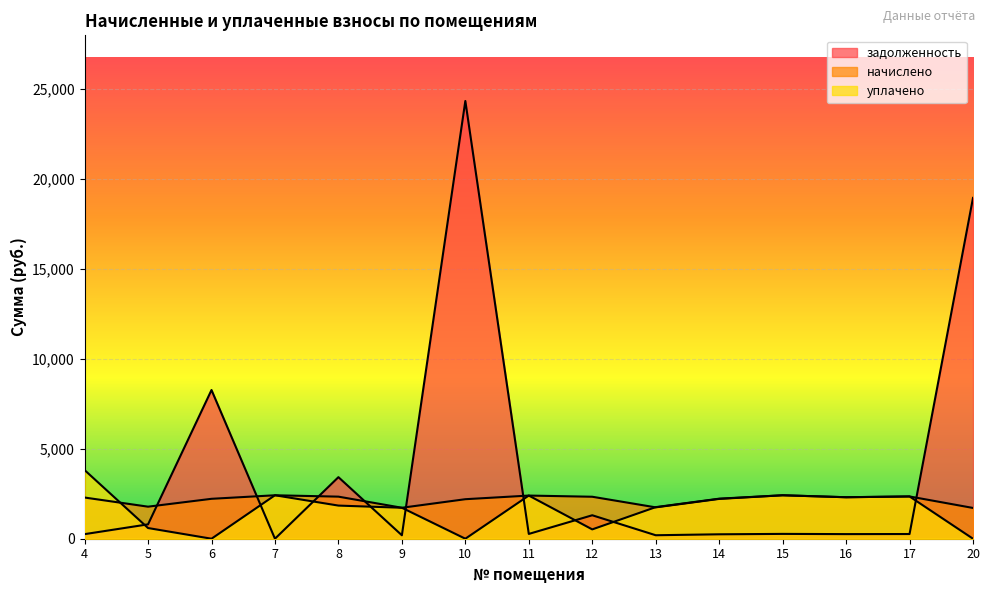

List the labels in order of начислено value, smallest first.

20, 9, 13, 5, 10, 14, 6, 4, 16, 12, 8, 17, 11, 7, 15